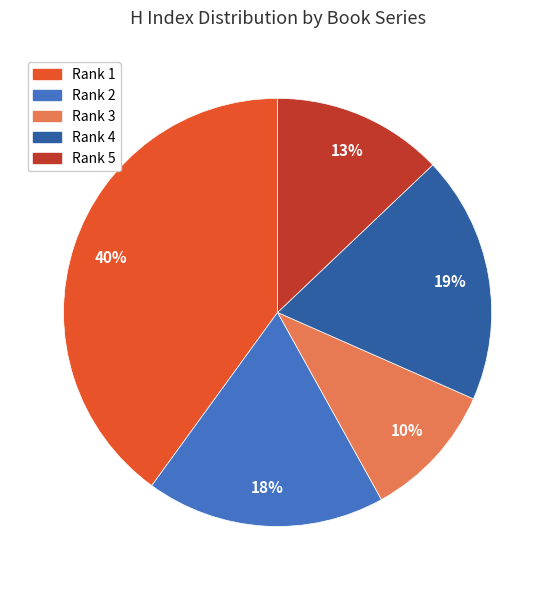

Does any single category account for the majority?

No